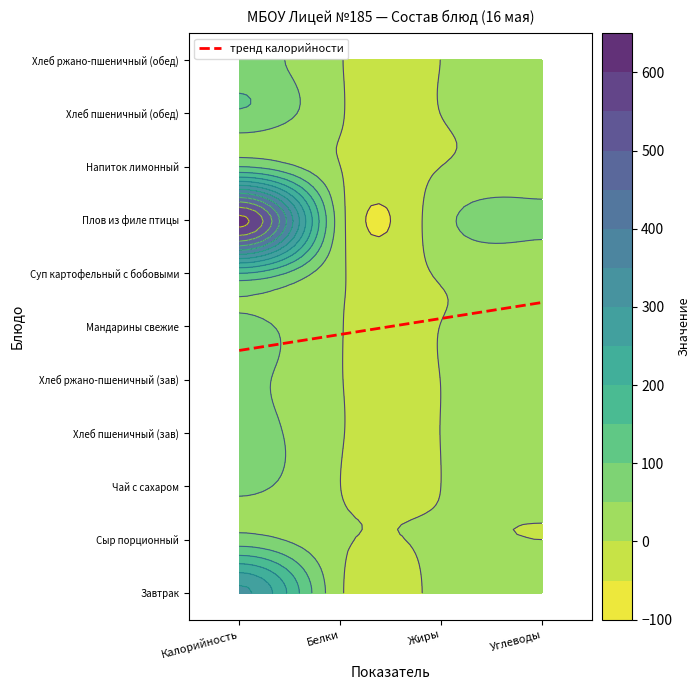

Which series changed the most between Белки and Жиры?

Плов из филе птицы